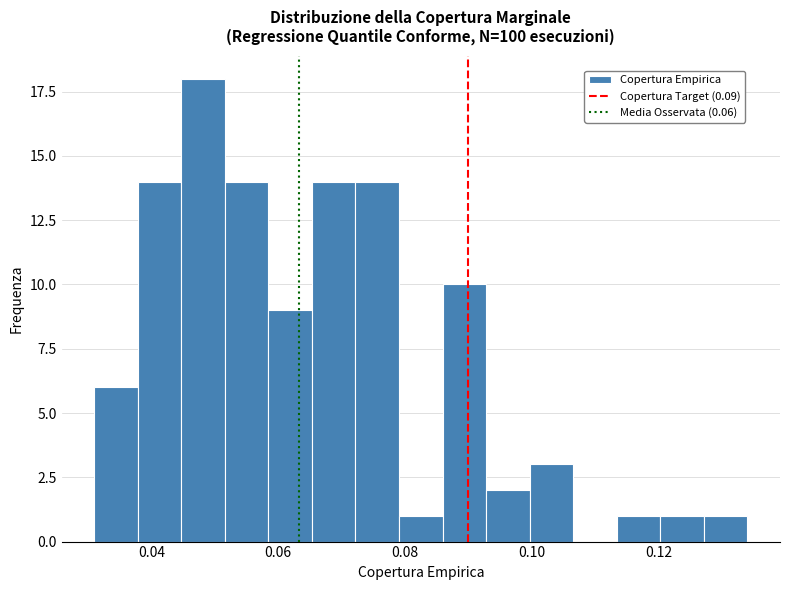

Around what value on the x-axis is the tallest bar? Give the approximate position of its centre, as read against the axis.

0.048